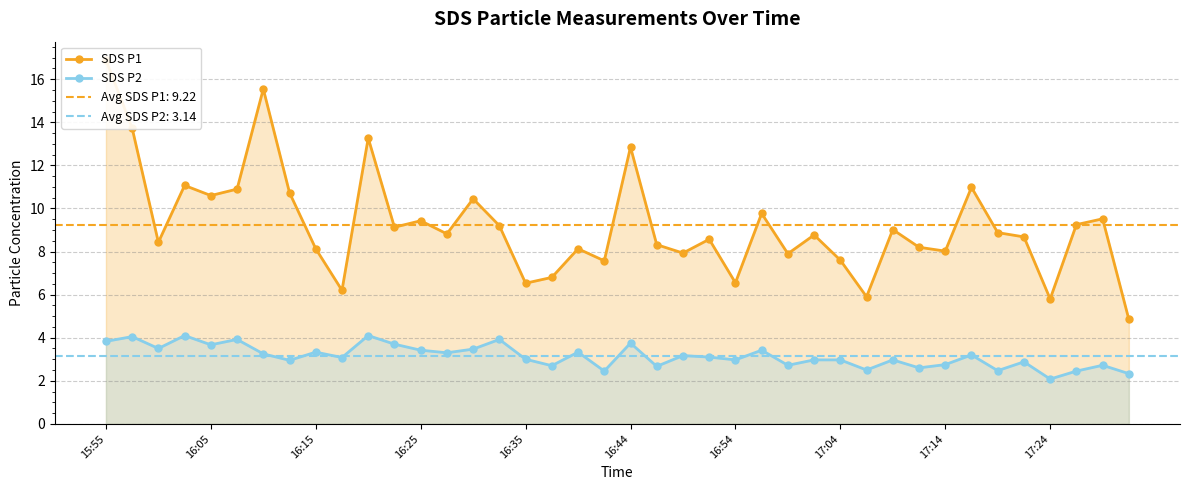

What is the lowest value of the SDS P2 series?

2.1